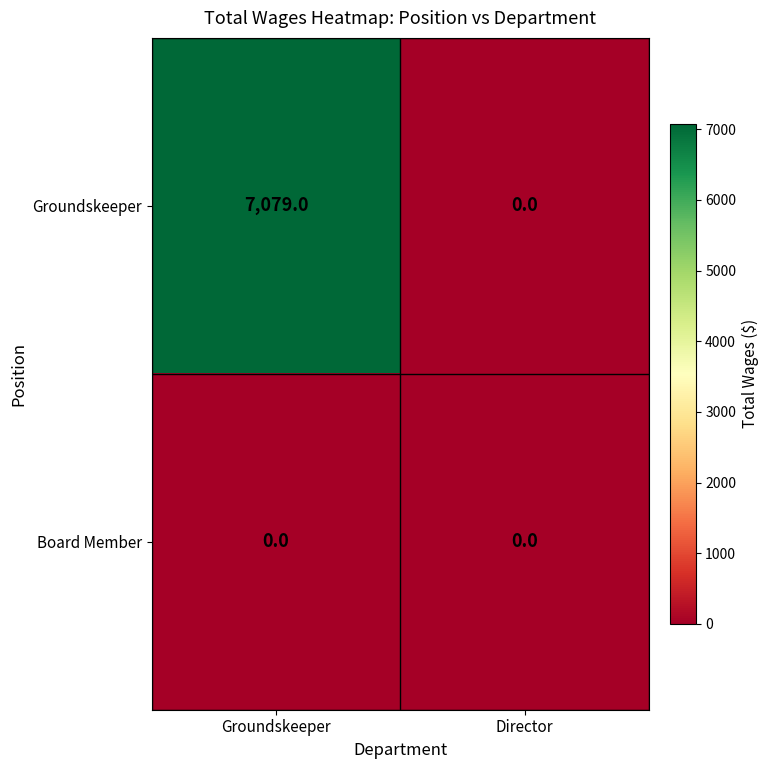

Reading left to right, list all the values displayed in this chart.

Groundskeeper: Groundskeeper=7079	Director=0
Board Member: Groundskeeper=0	Director=0